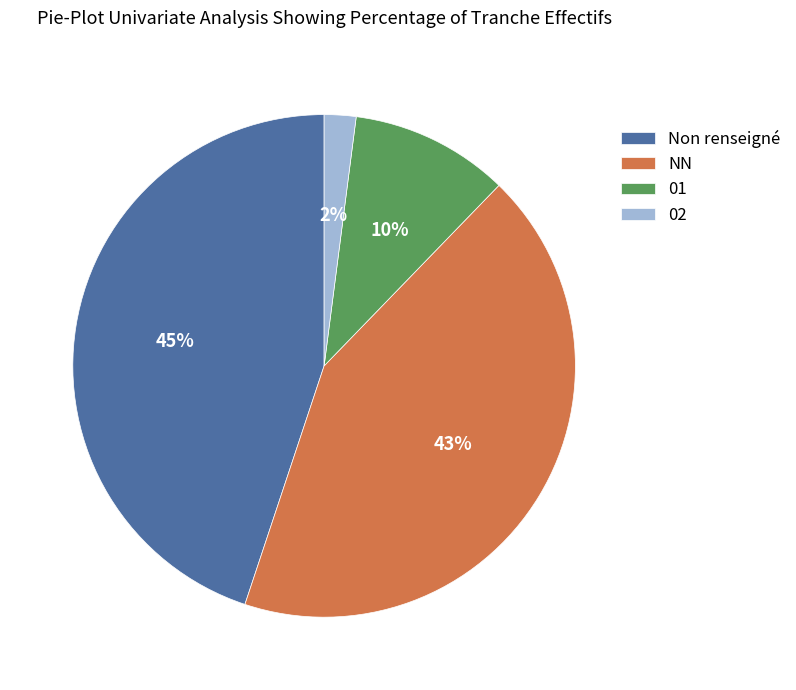

What is the largest slice in the pie chart?

Non renseigné